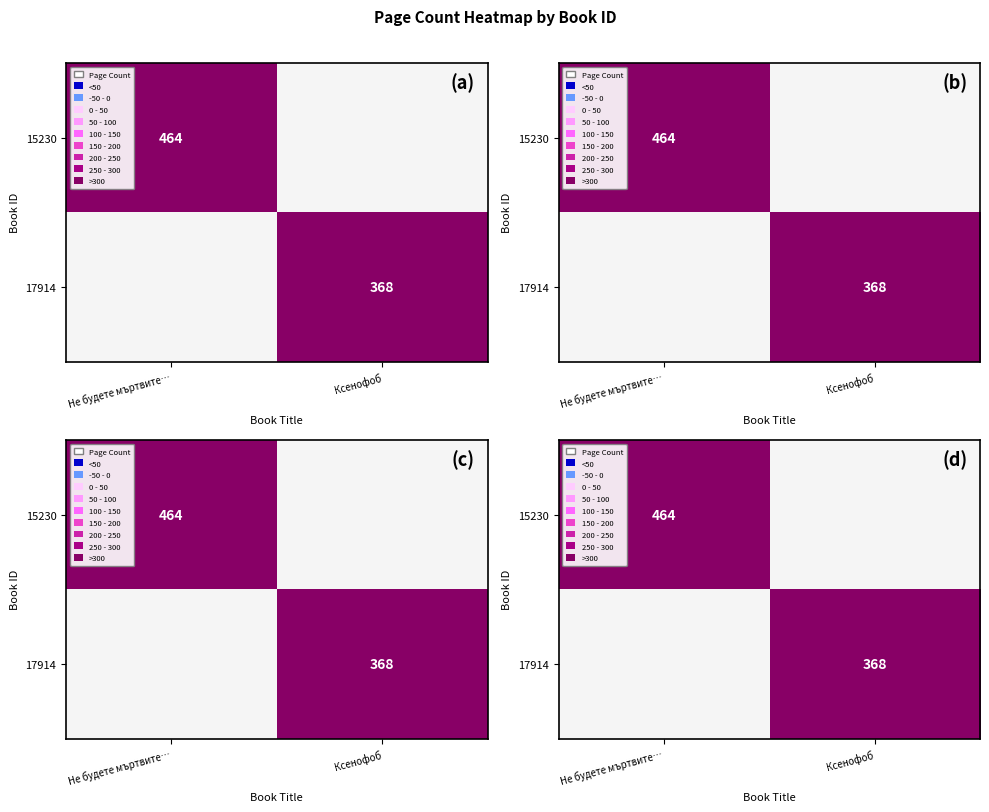

List the series in order of their overall mean, highest first.

15230, 17914